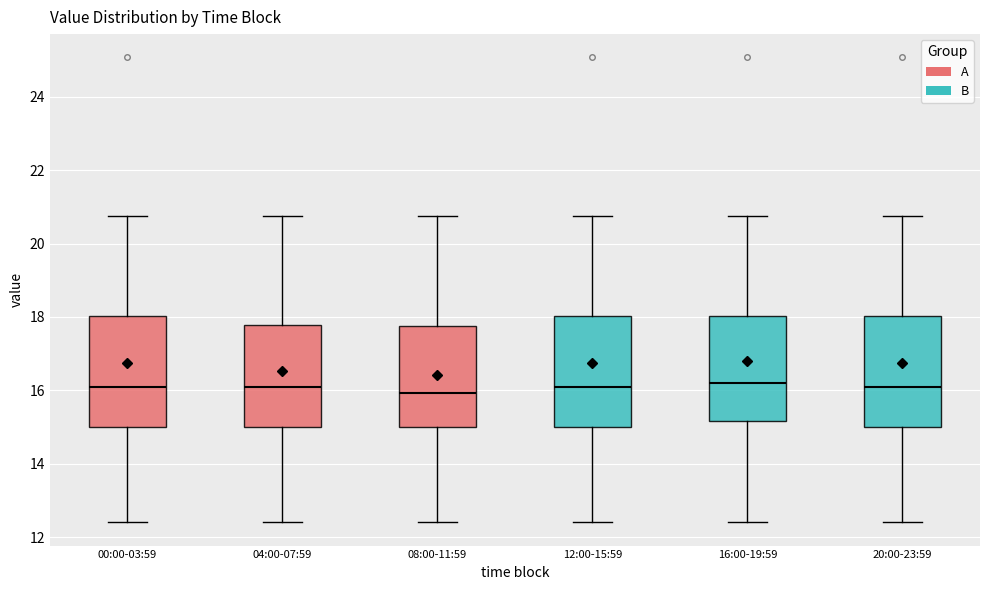

Where is the lower edge of the box for 00:00-03:59 on the y-axis? The values are not printed on the chart, so give them approximately, as read against the axis.

15.0